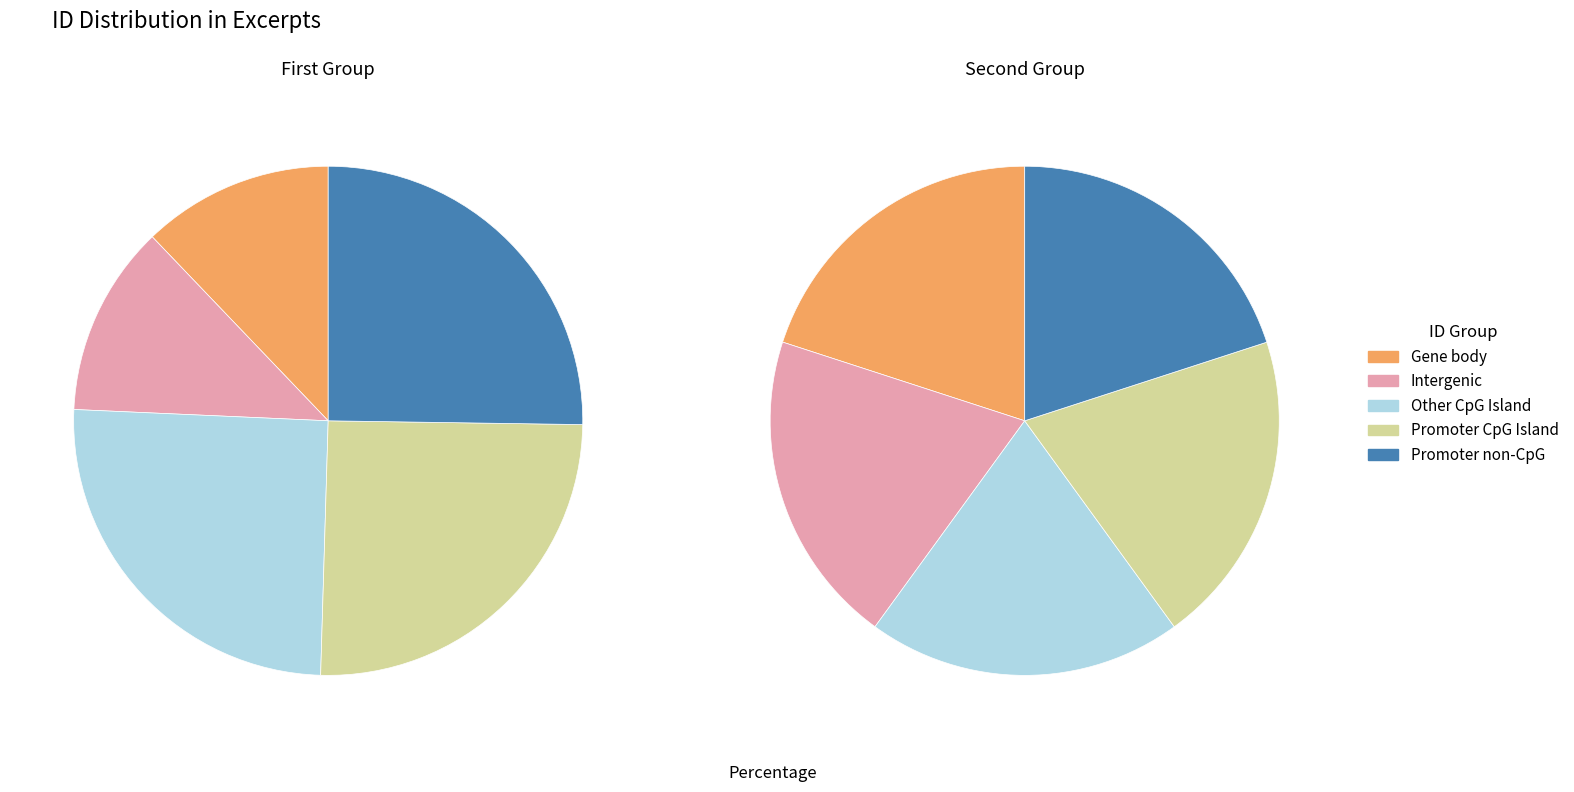

Is it true that 9411 is 5% of the pie?

False